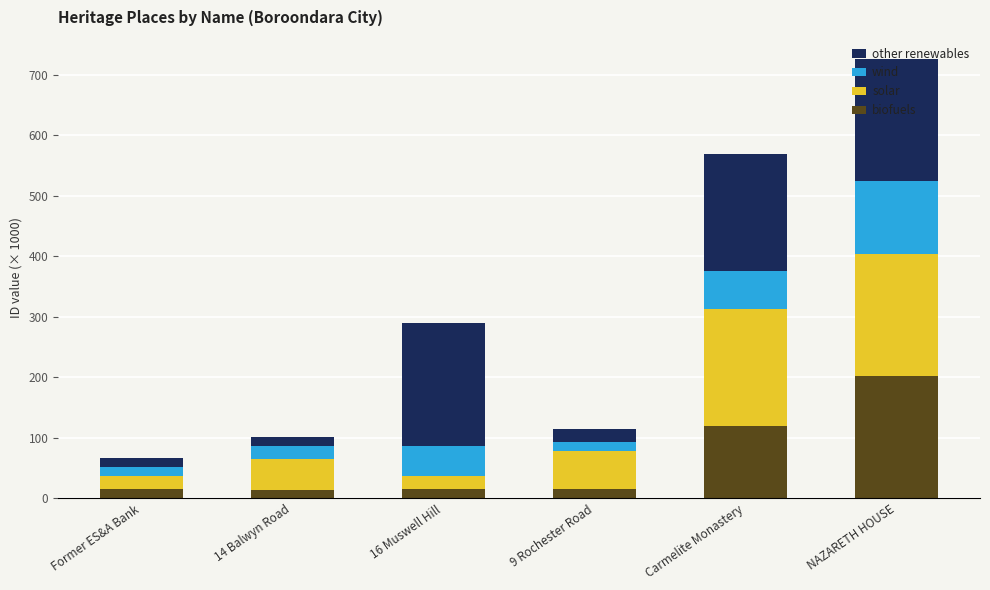

What is the maximum value for biofuels?

202.2